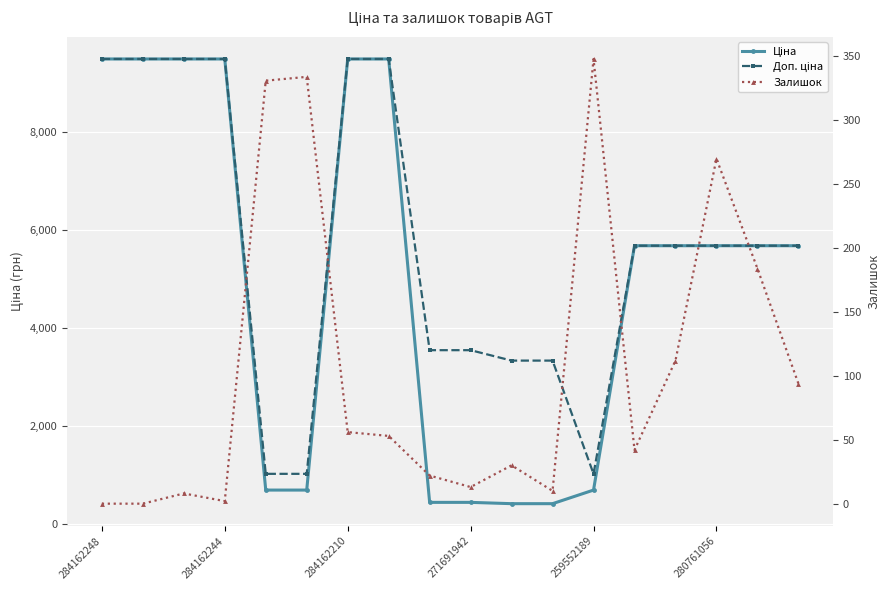

Where is Ціна nearest to the value 4948?

13